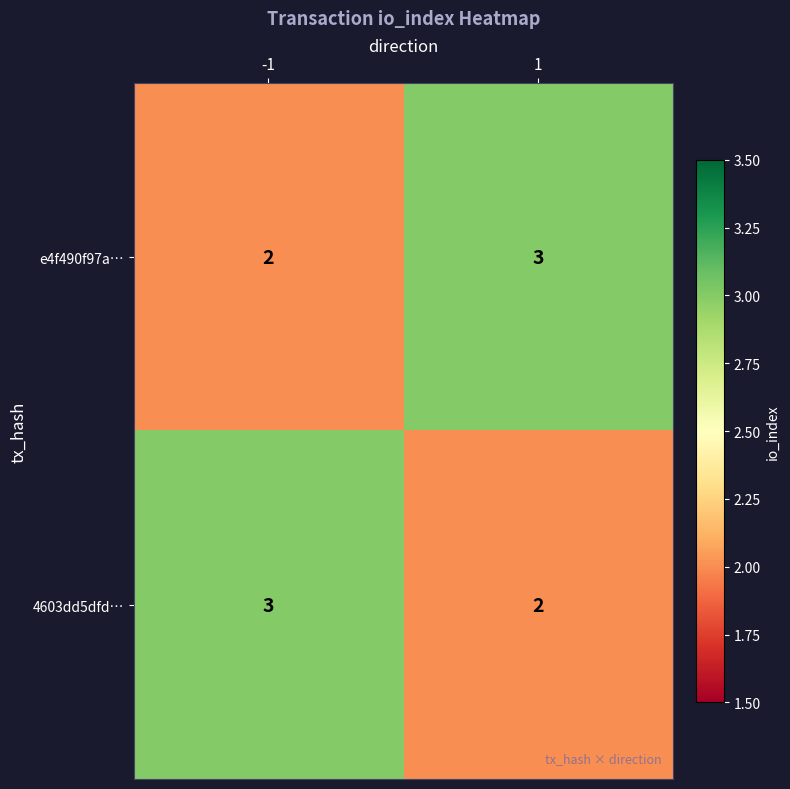

What is the sum of the e4f490f97a… values at -1 and 1?

5